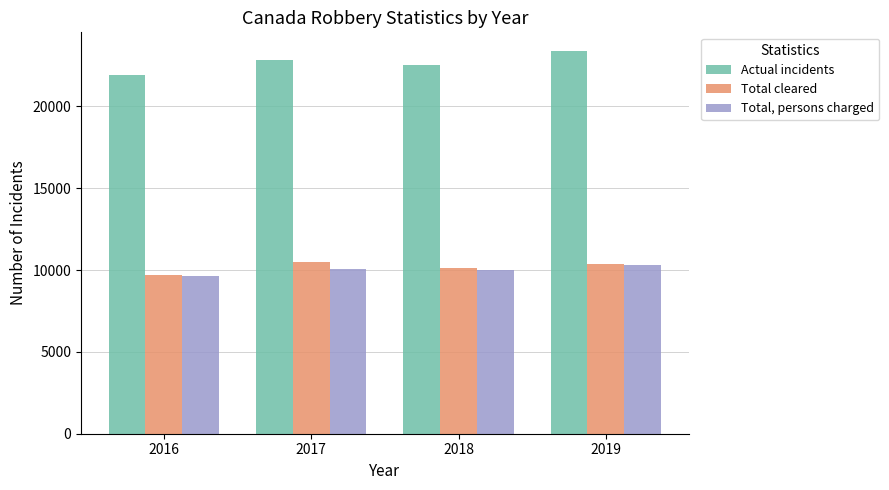

What is the average value of the Actual incidents series?

22660